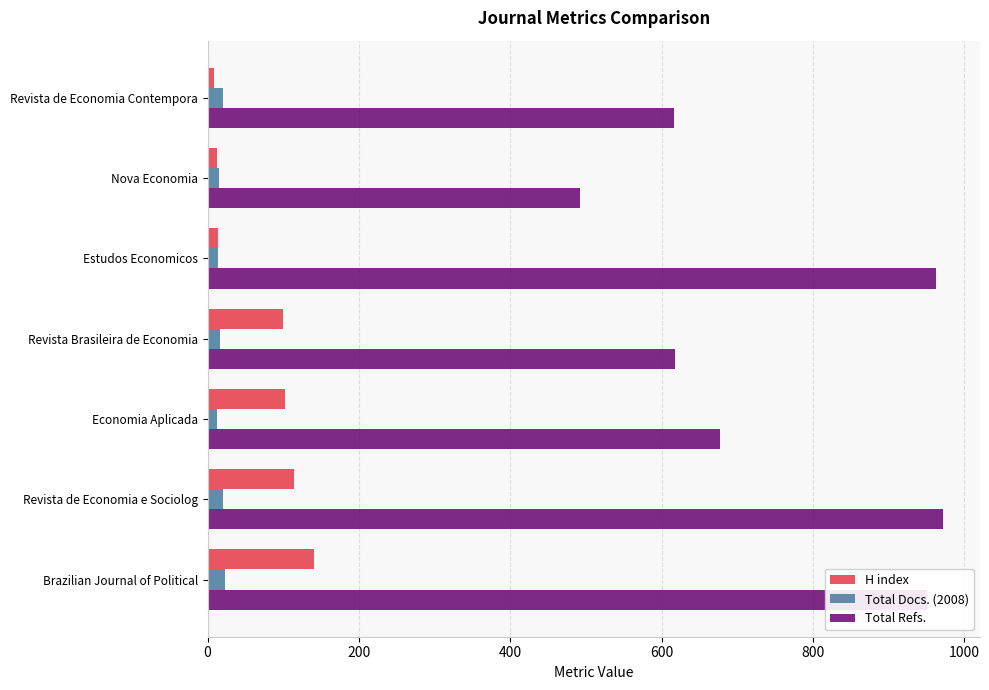

What is the difference between the maximum and minimum values in the H index series?

131